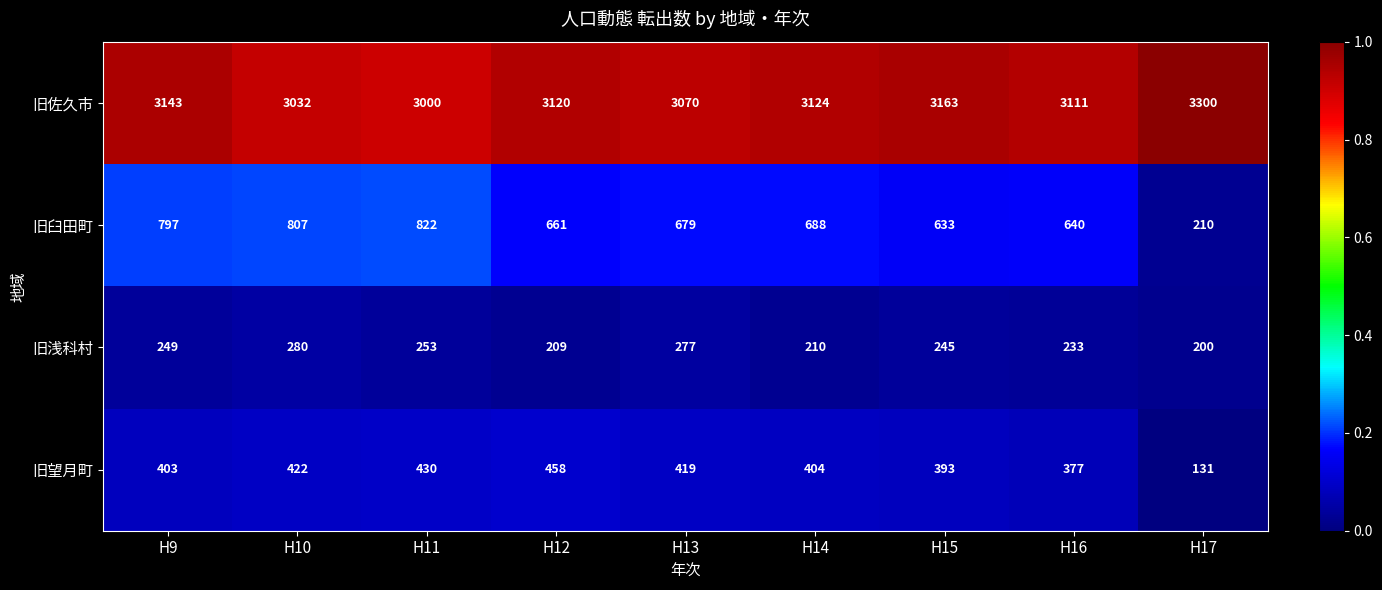

What is the sum of the 旧望月町 values at H9 and H13?

822